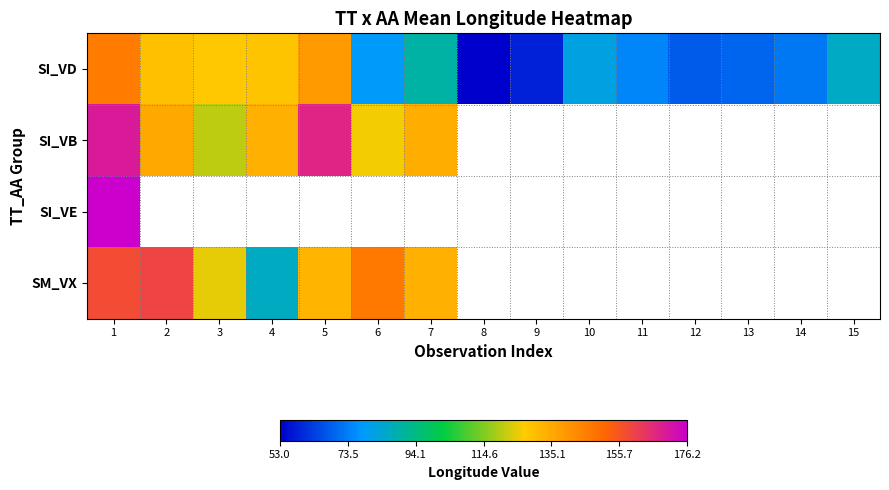

What is the sum of the SI_VD values at 13 and 3?

197.5